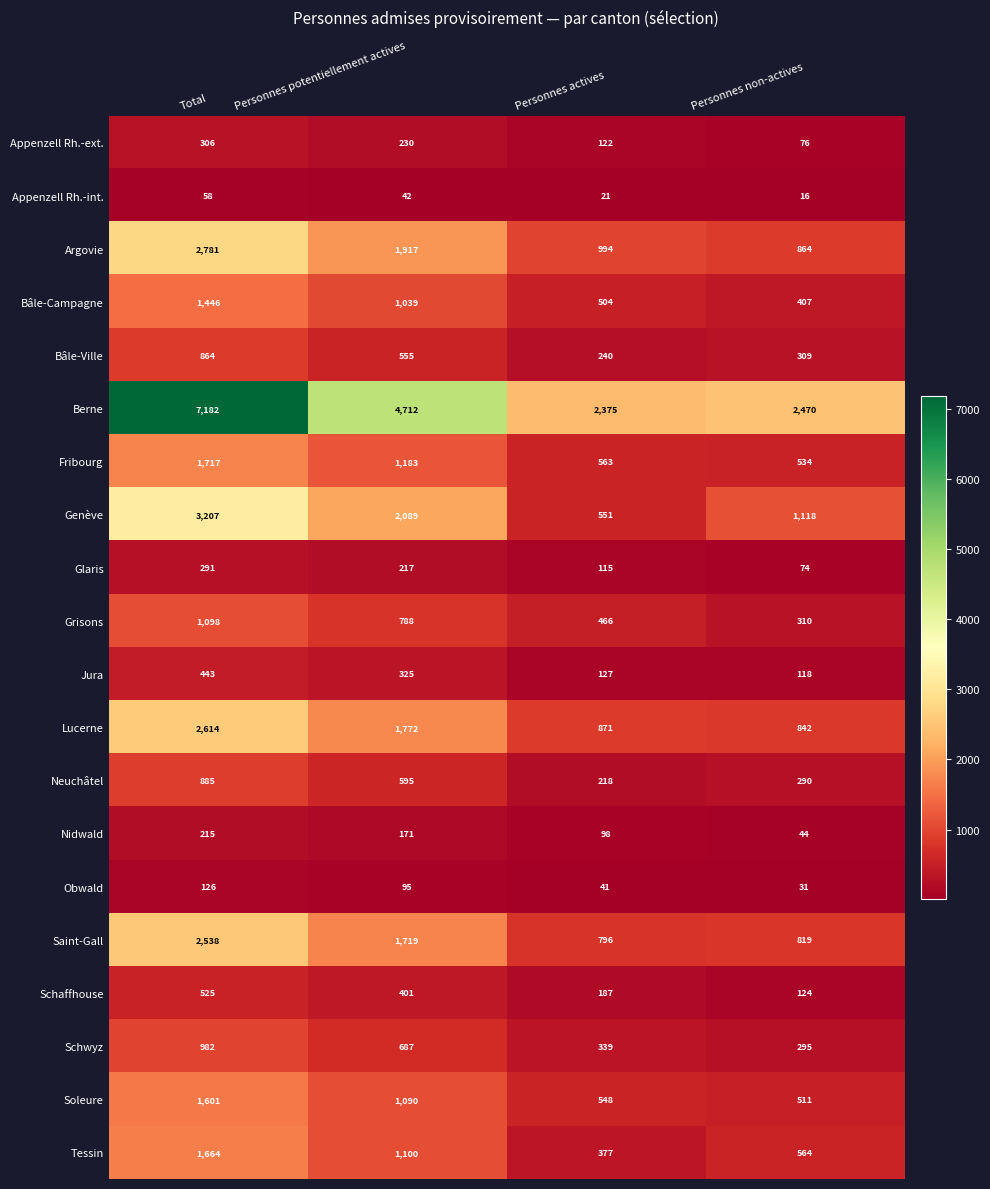

How many data points in Nidwald are less than 171?

2